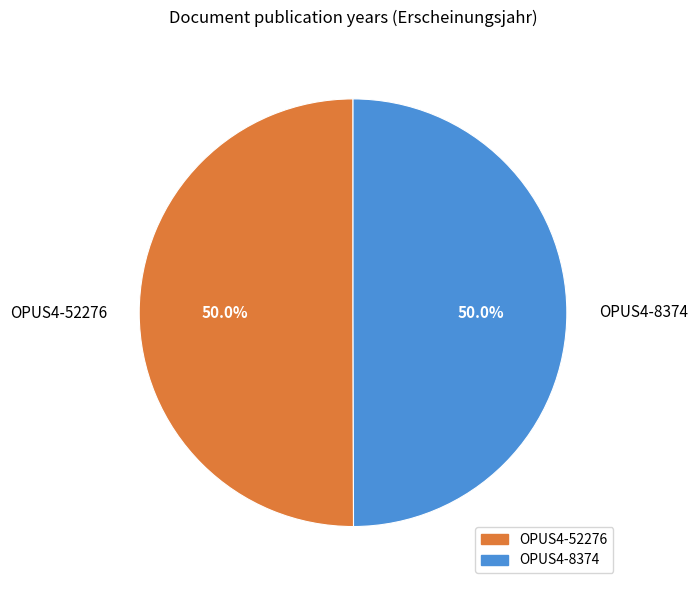

What is the ratio of the value at OPUS4-8374 to the value at OPUS4-52276?

1.0